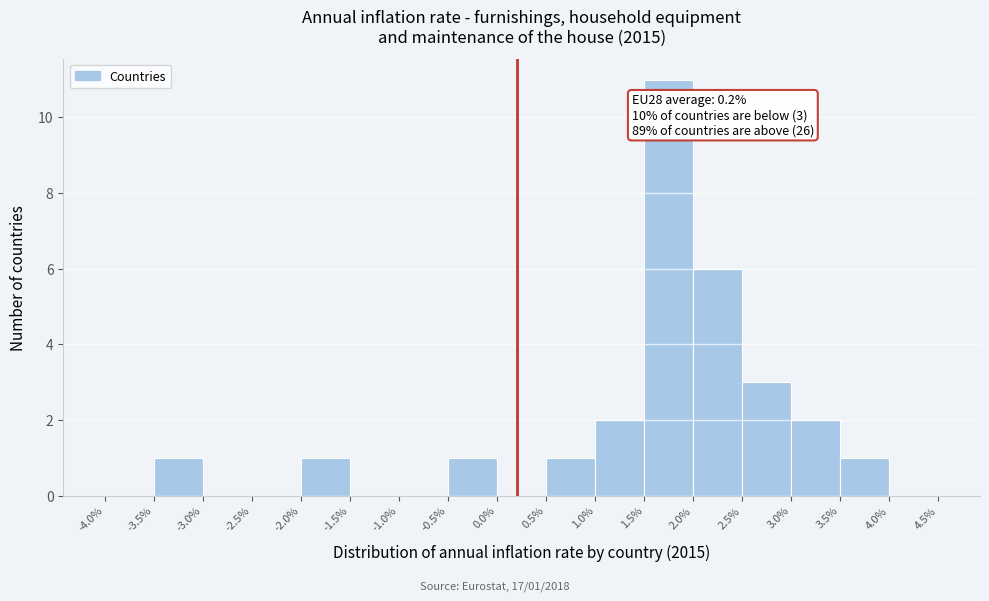

Which range on the x-axis has the tallest bar?

1.5% to 2.0%